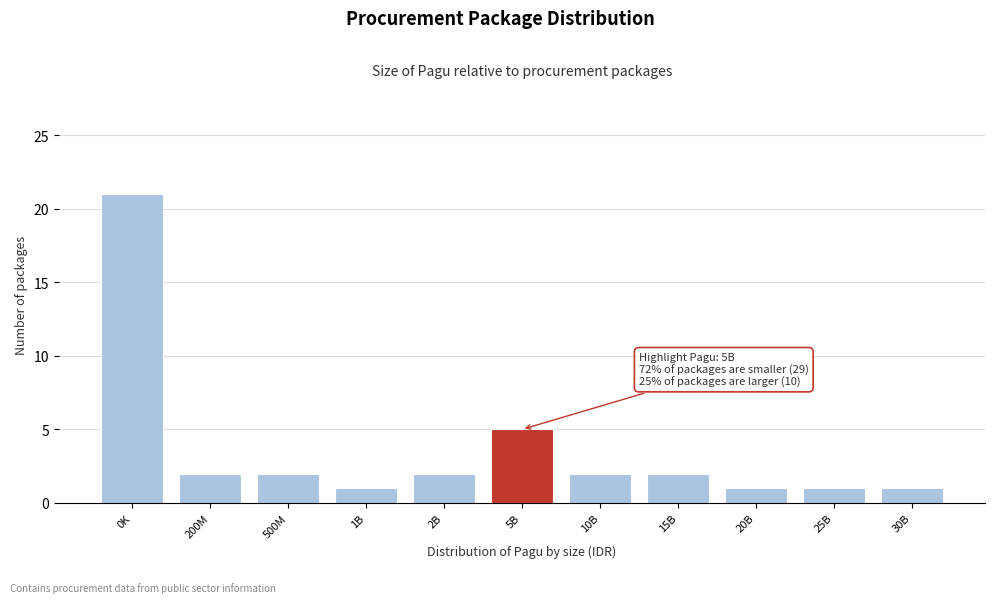

Reading left to right, list all the values displayed in this chart.

0K=21	200M=2	500M=2	1B=1	2B=2	5B=5	10B=2	15B=2	20B=1	25B=1	30B=1